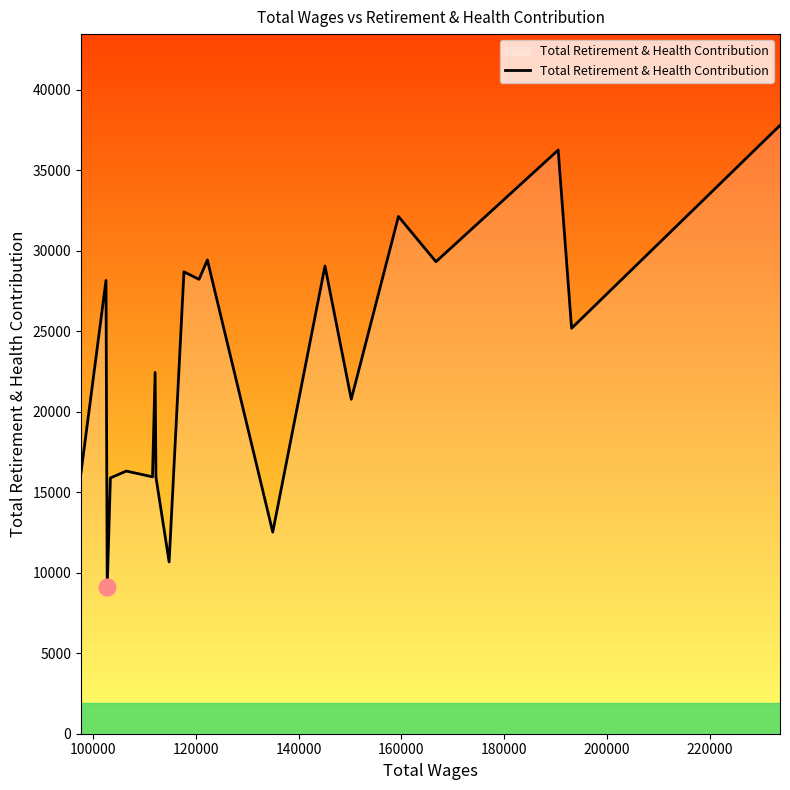

What is the difference between the maximum and minimum values?

28707